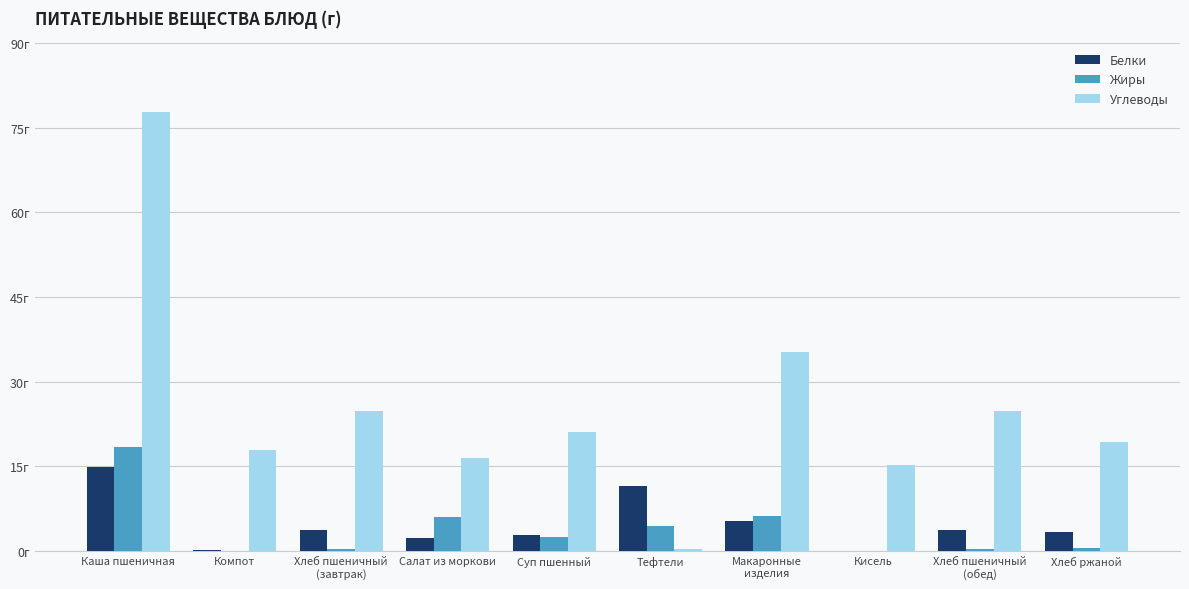

What are all the series names shown in the legend?

Белки, Жиры, Углеводы